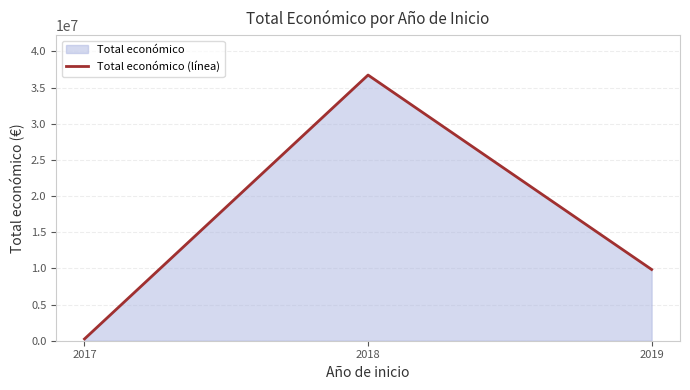

What is the smallest value displayed?

243724